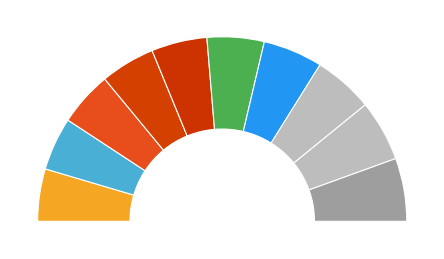

What is the largest slice in the pie chart?

14 Jahre